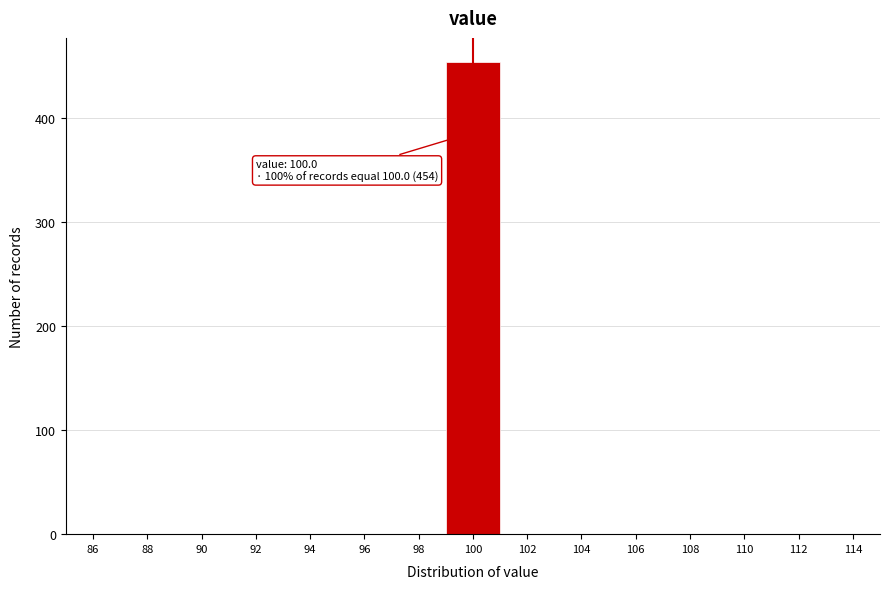

Which range on the x-axis has the tallest bar?

99 to 101